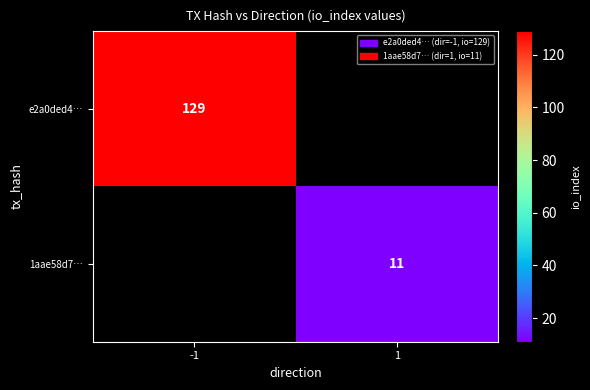

True or false: e2a0ded4… has a value of 129 at -1.

True